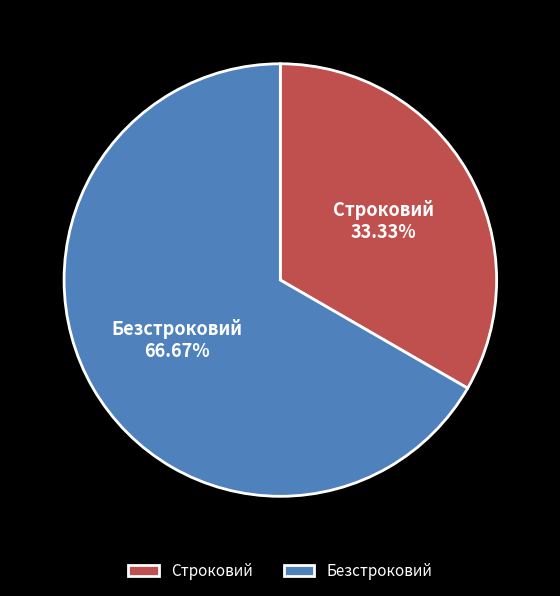

To the nearest percent, what is the average slice percentage?

50%